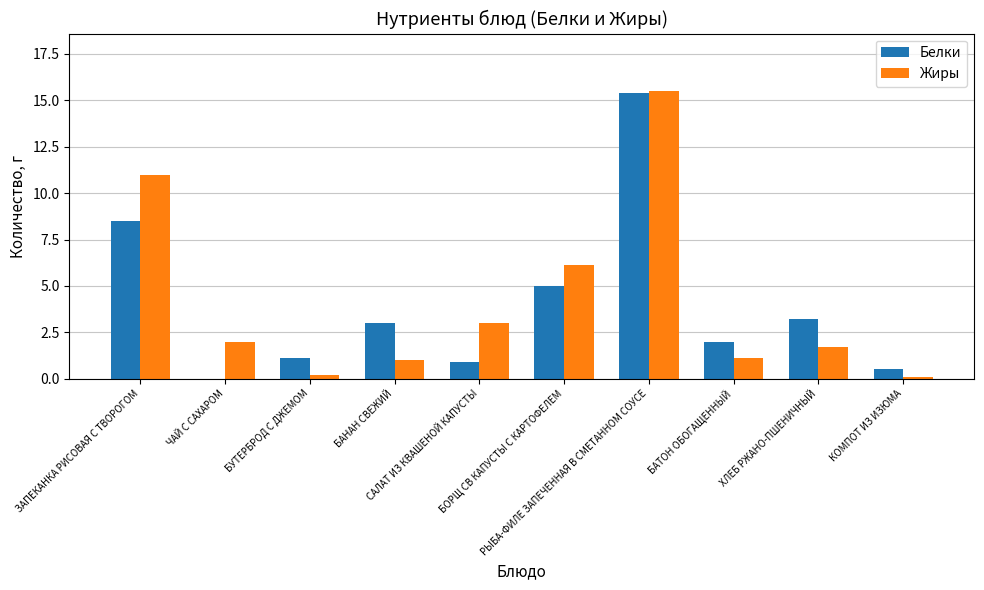

What is the total value across all series at БАТОН ОБОГАЩЕННЫЙ?

3.1